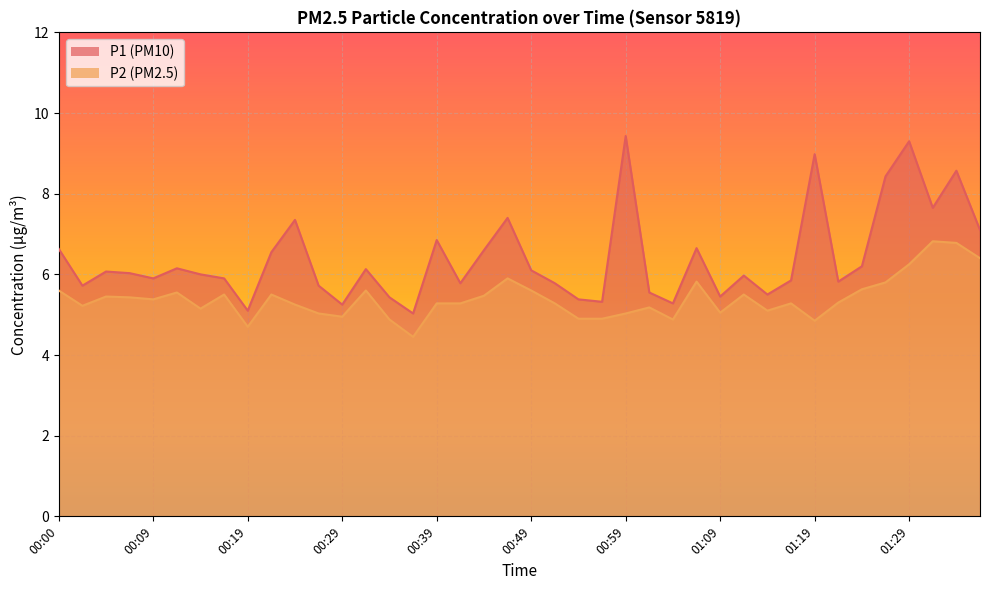

Which series has the largest total across all categories?

P1